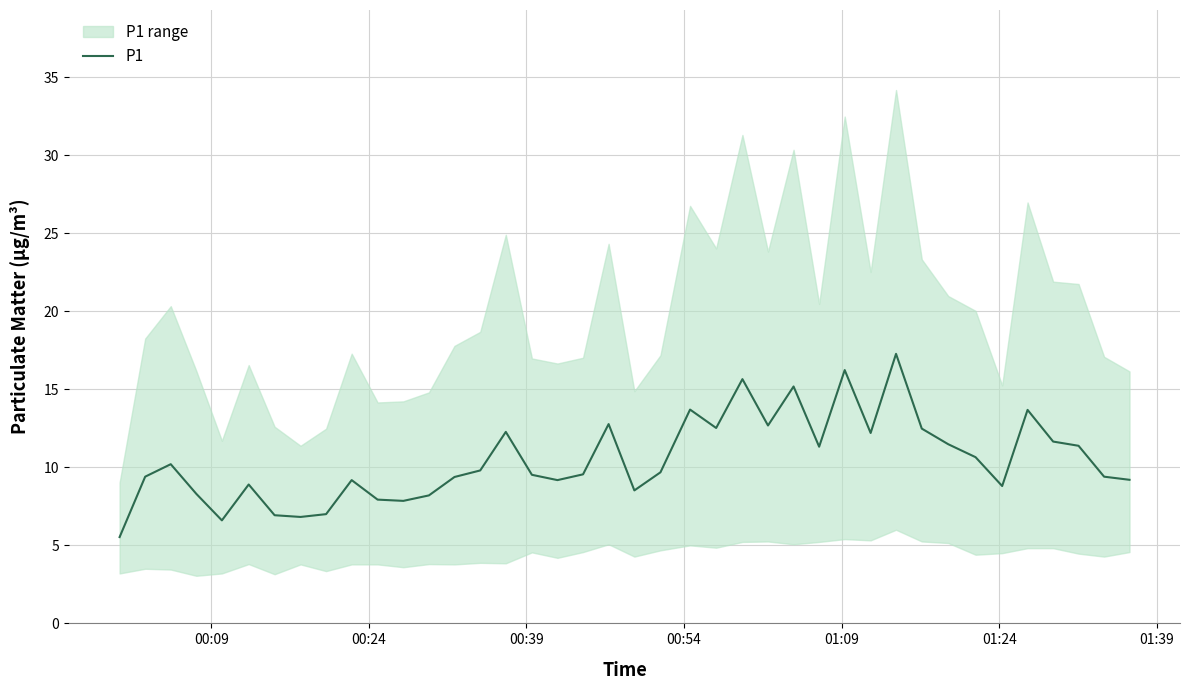

What is the maximum value for P1?

17.3